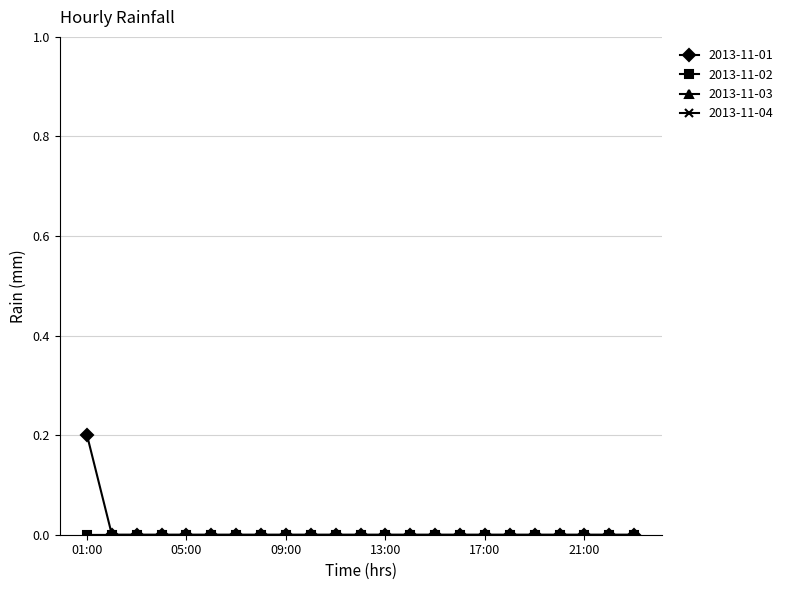

Does the chart have visible grid lines?

Yes